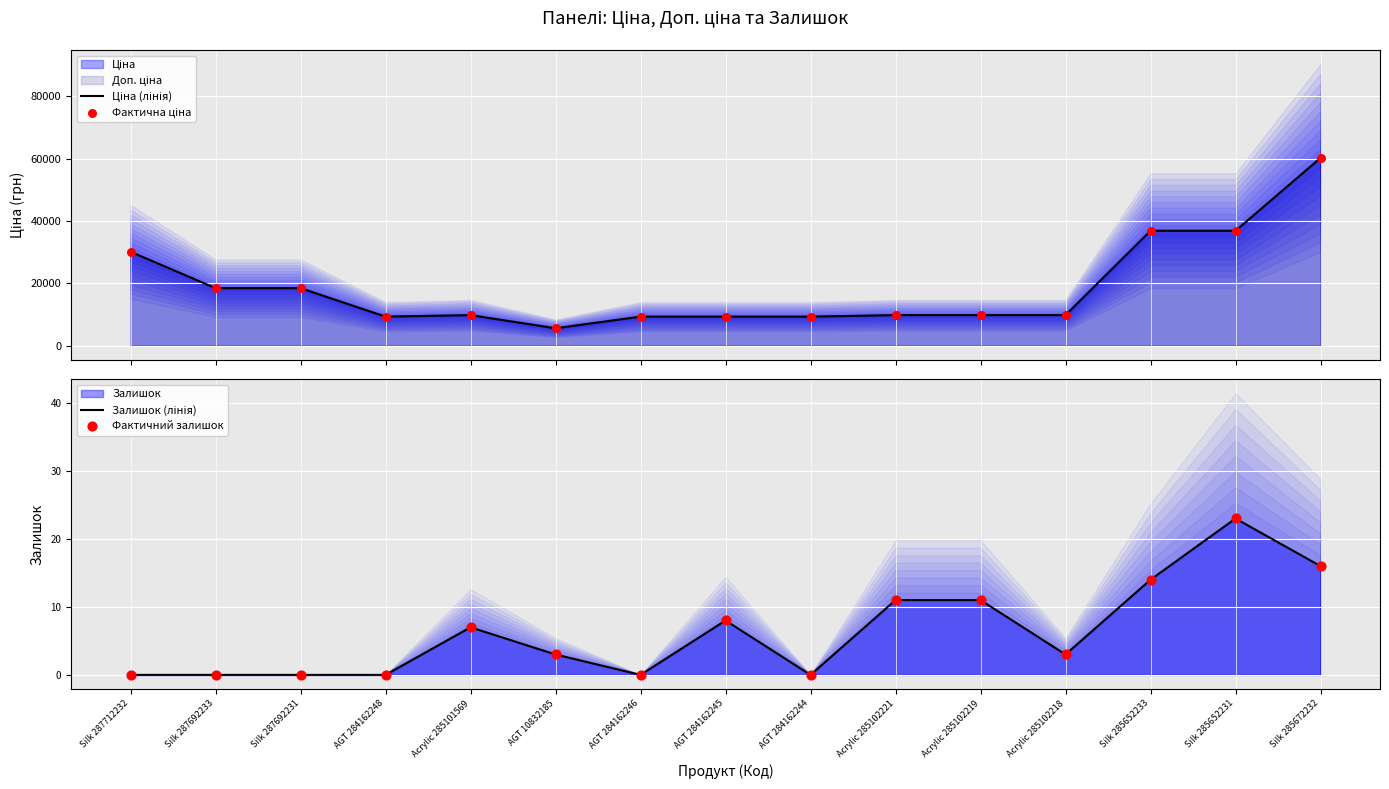

What is the total value across all series at Acrylic 285102219?

19573.0